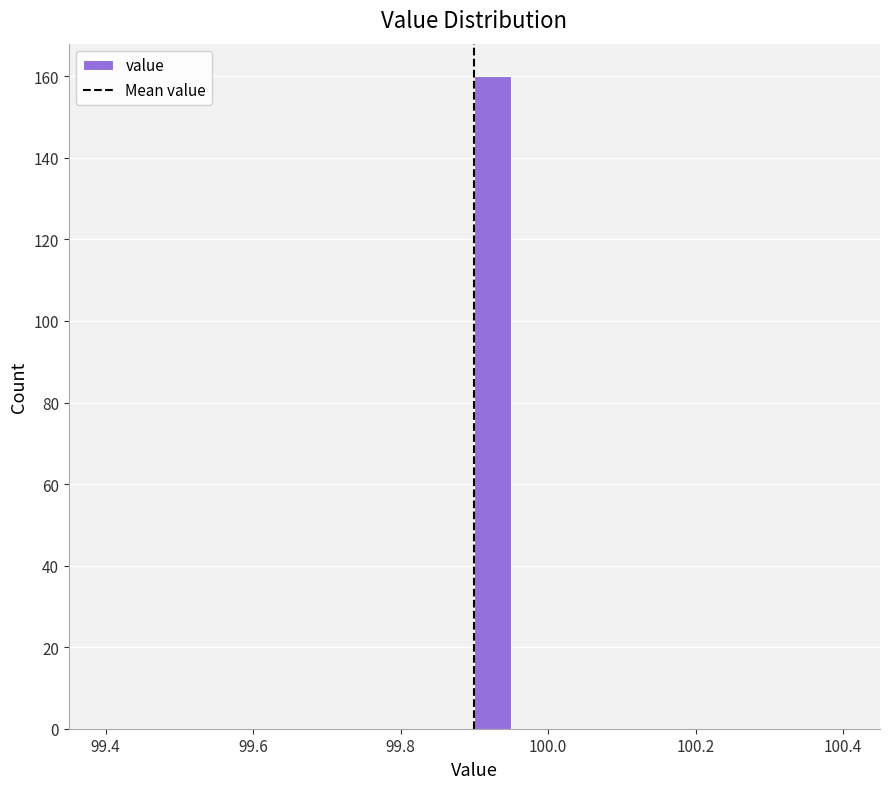

Around what value on the x-axis is the tallest bar? Give the approximate position of its centre, as read against the axis.

99.92